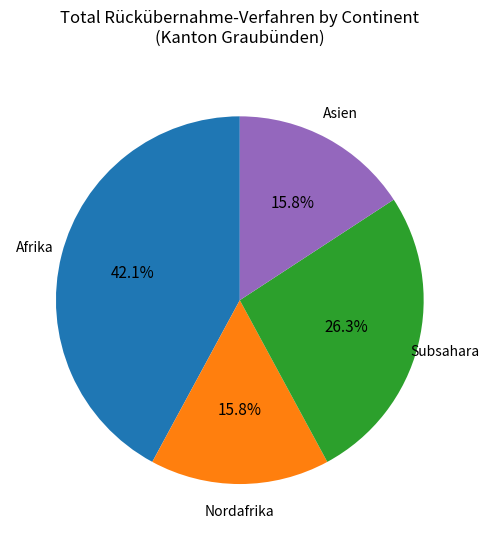

How many segments does this pie chart have?

4